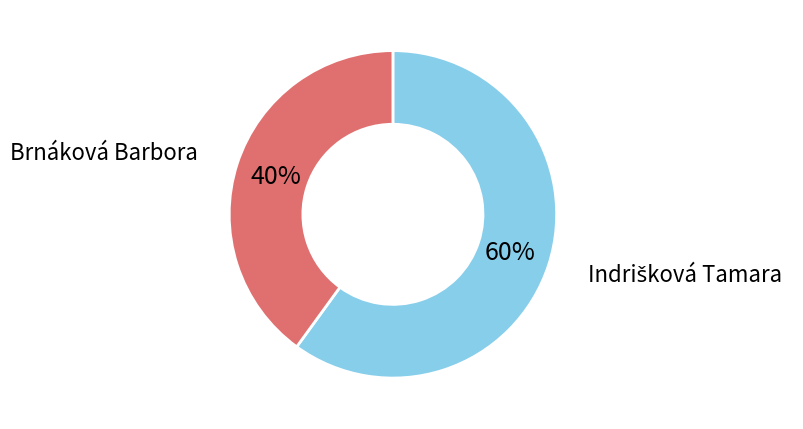

Does any single category account for the majority?

Yes